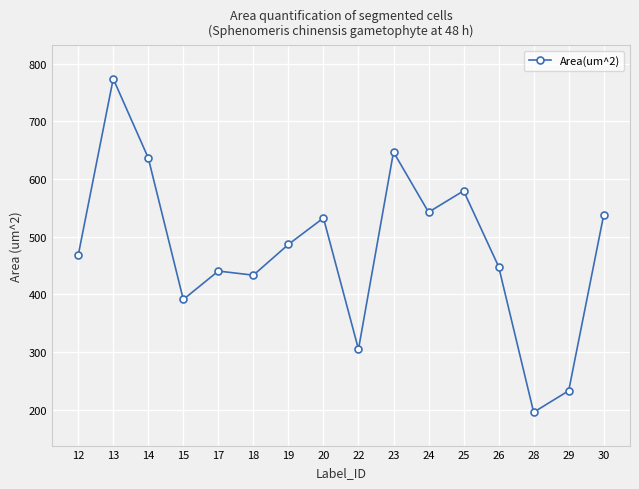

True or false: the data shows 304.7 at 22.

True